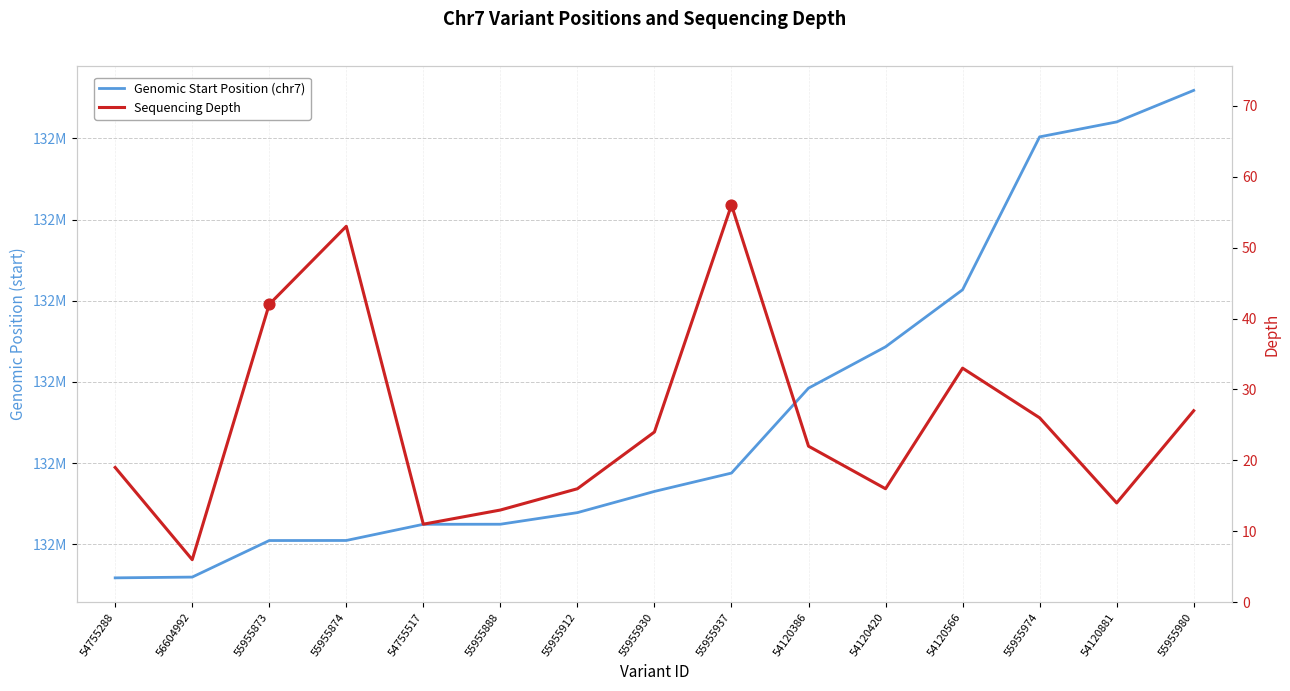

Which series reaches the minimum Y coordinate?

Sequencing Depth